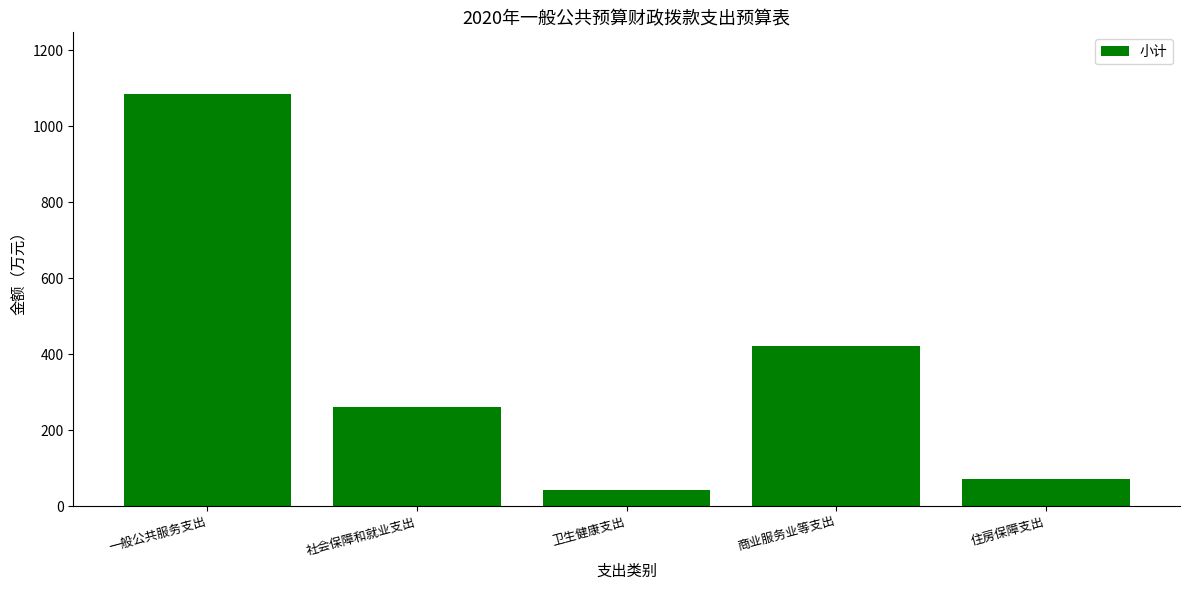

Approximately how many times larger is the value at 一般公共服务支出 compared to 住房保障支出?

15.1